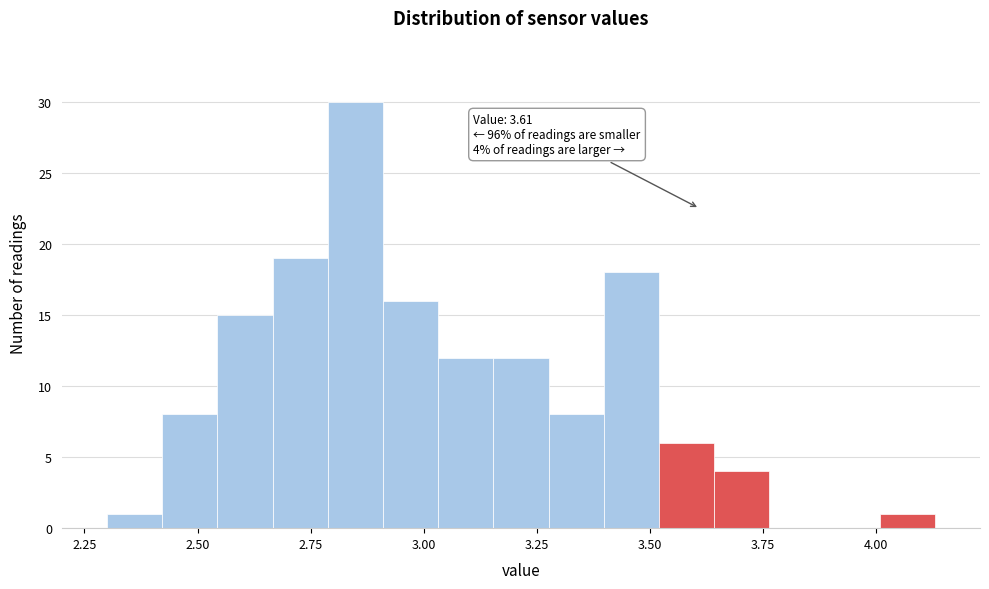

Around what value on the x-axis is the tallest bar? Give the approximate position of its centre, as read against the axis.

2.85